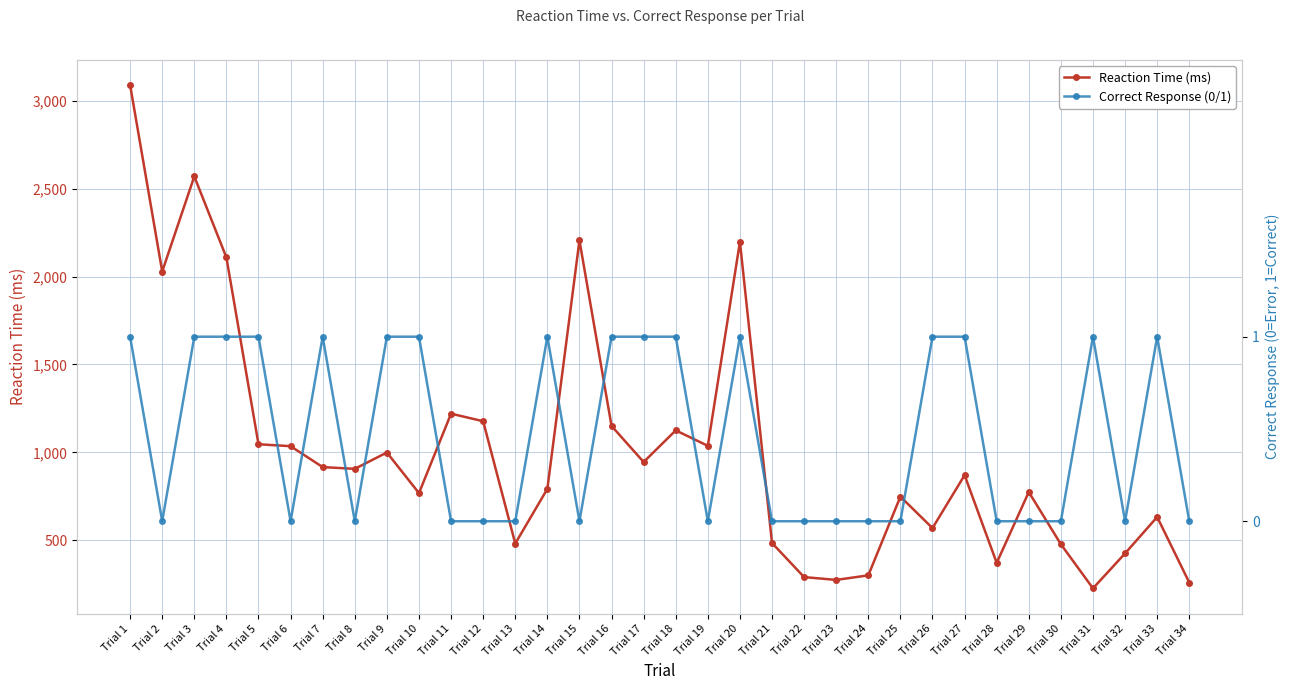

Which category has the highest value in the Correct Response (0/1) series?

Trial 1